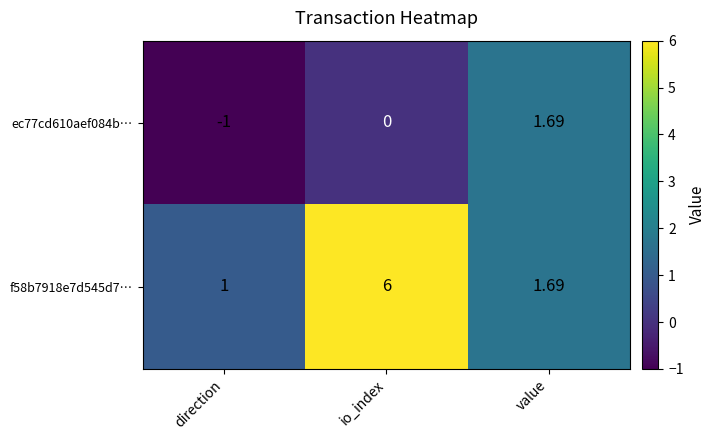

Count the number of data series in this chart.

2